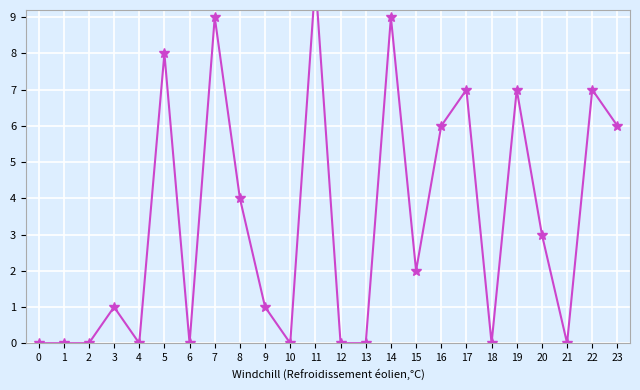

What is the difference between the second highest and second lowest values?

9